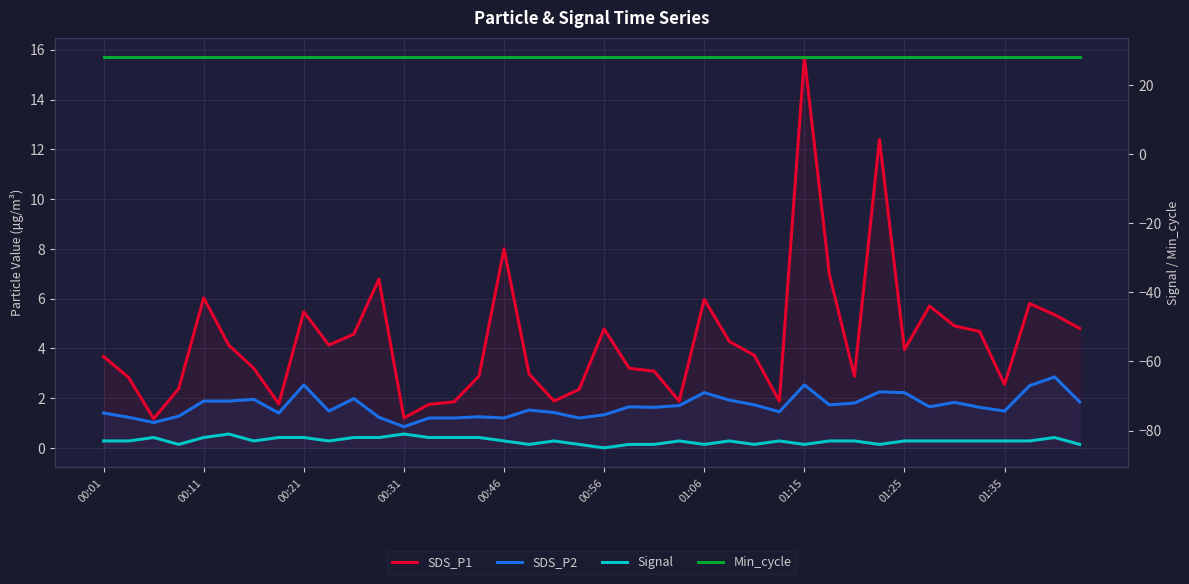

True or false: SDS_P2 has a value of 1.7 at 26.

True